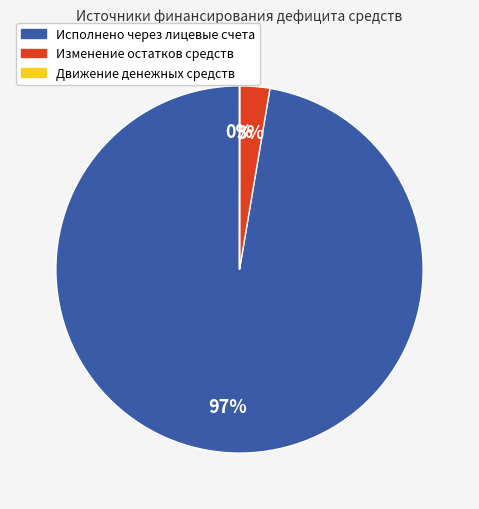

To the nearest percent, what is the difference between the largest and smallest slice percentages?

97%